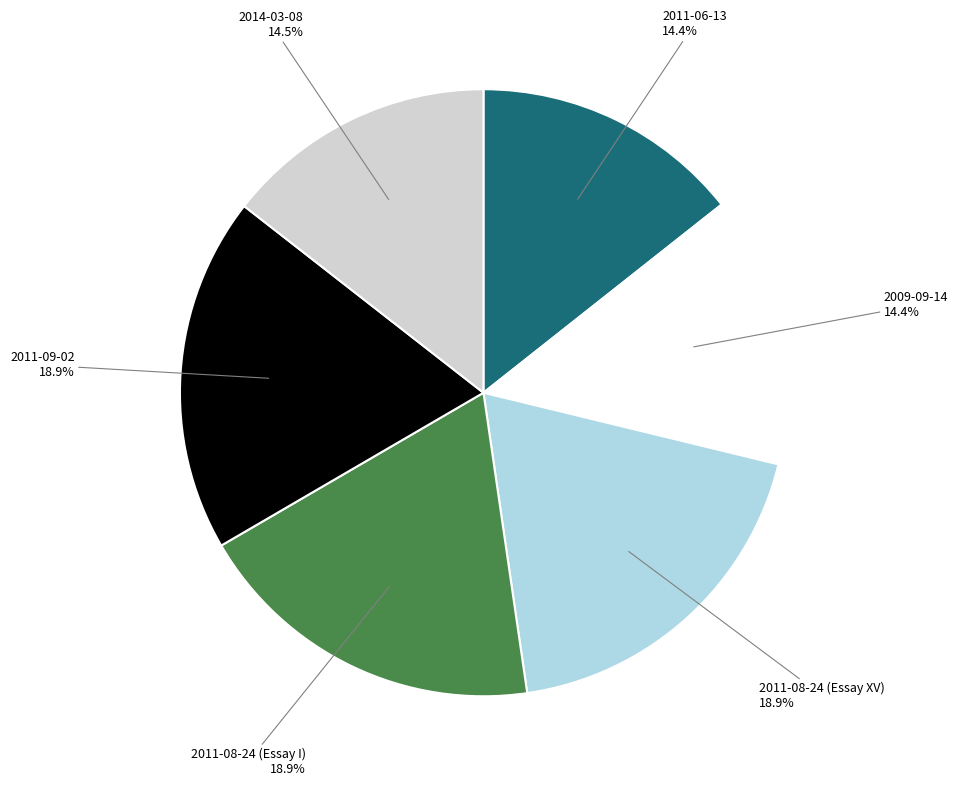

Between 2011-08-24 (Essay I) and 2014-03-08, which is larger?

2011-08-24 (Essay I)